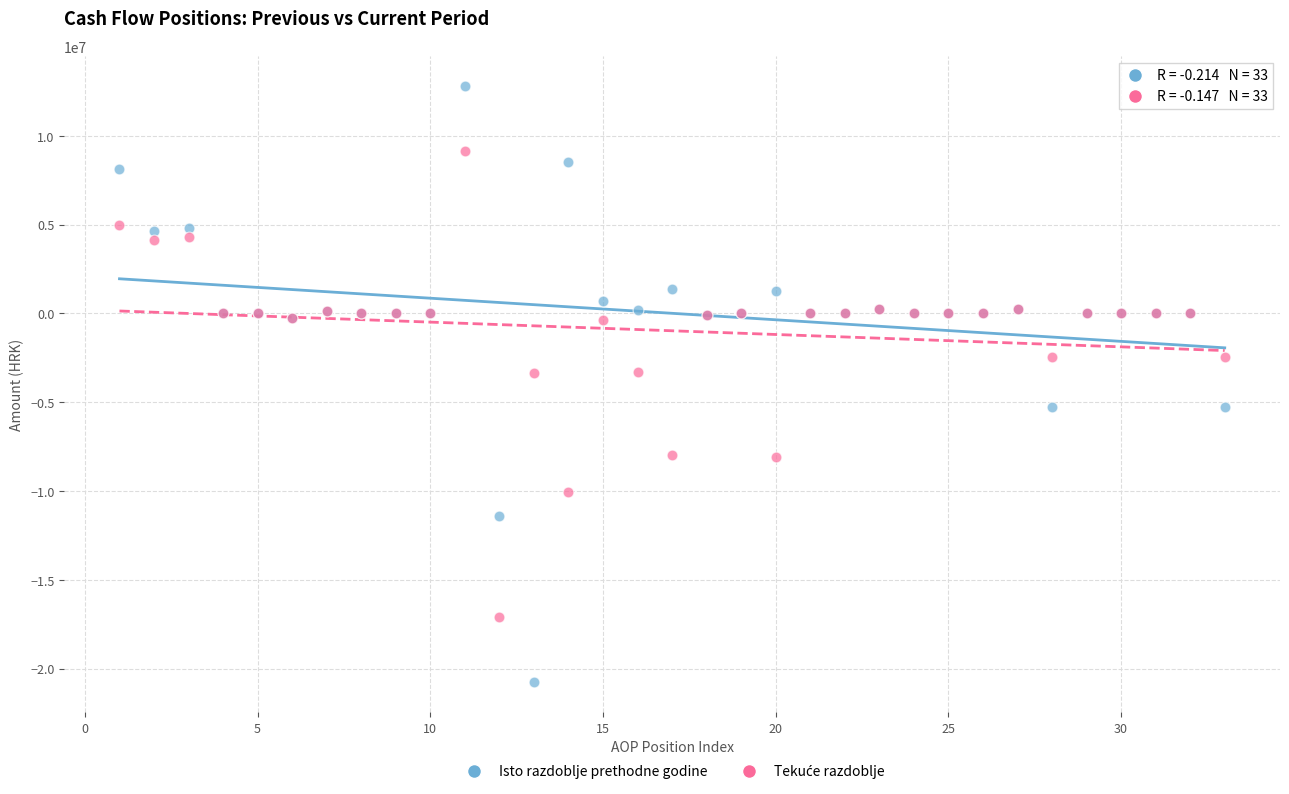

What is the X range (max minus min) for the scatter plot?

32